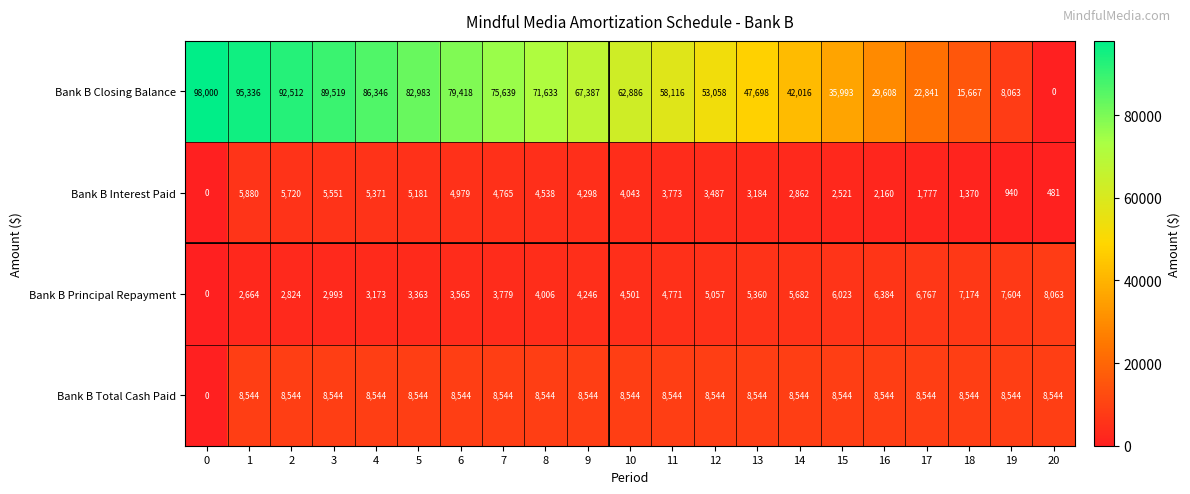

How many data points in Bank B Principal Repayment are less than 4501?

10